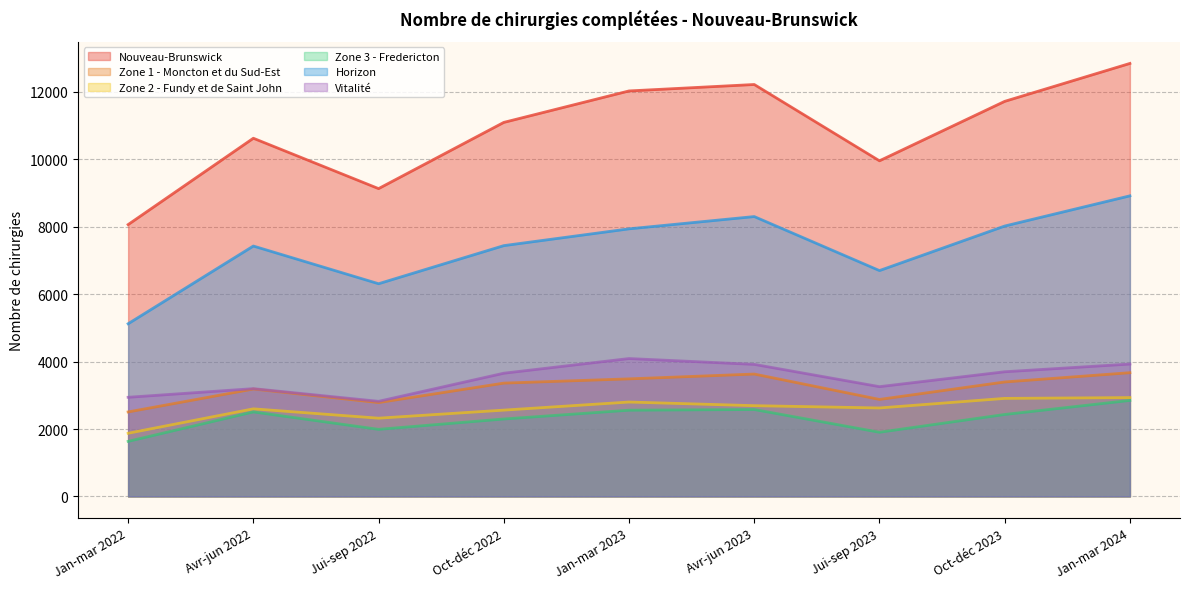

True or false: Horizon and Zone 2 - Fundy et de Saint John cross at least once.

False